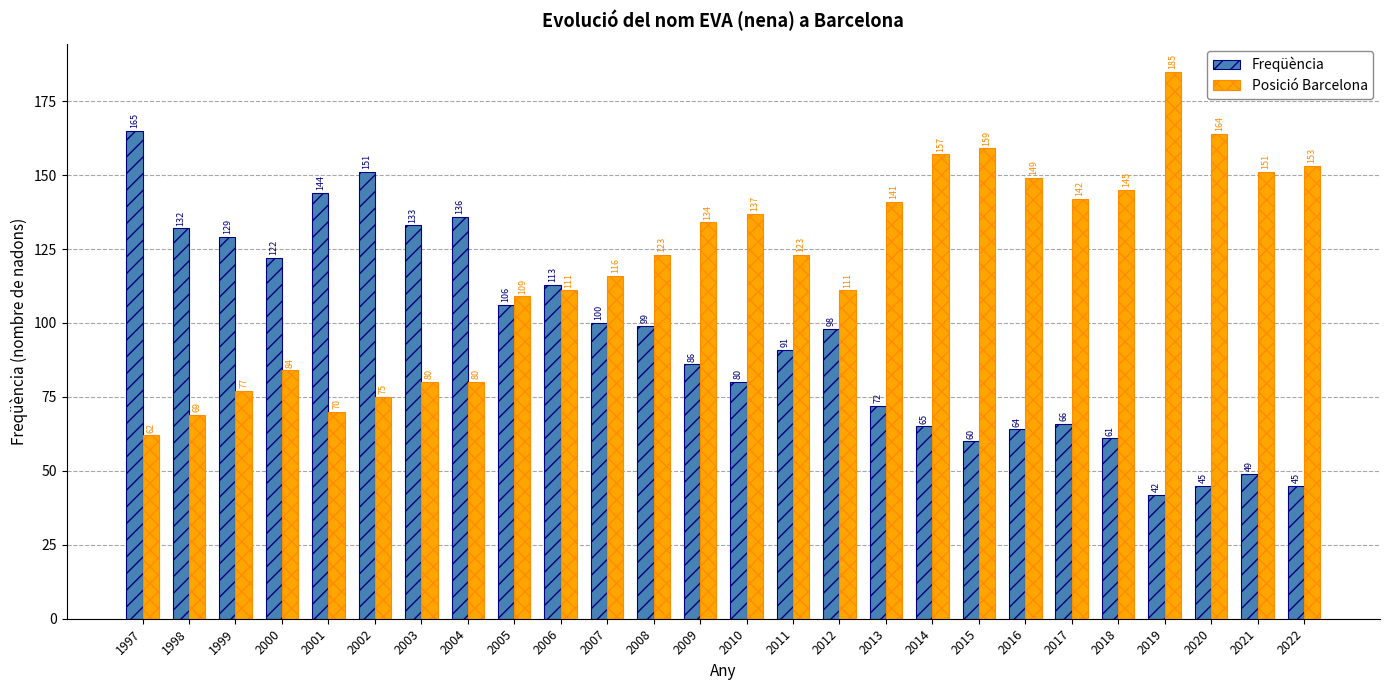

What is the difference between the highest and lowest values at 1997?

103